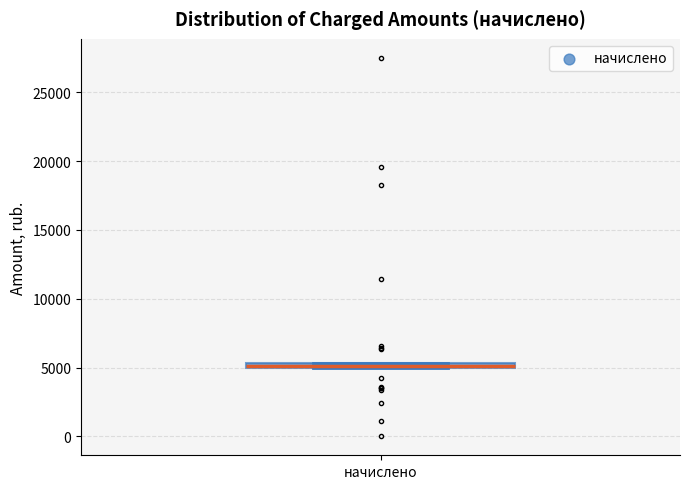

Where is the lower edge of the box for начислено on the y-axis? The values are not printed on the chart, so give them approximately, as read against the axis.

5000